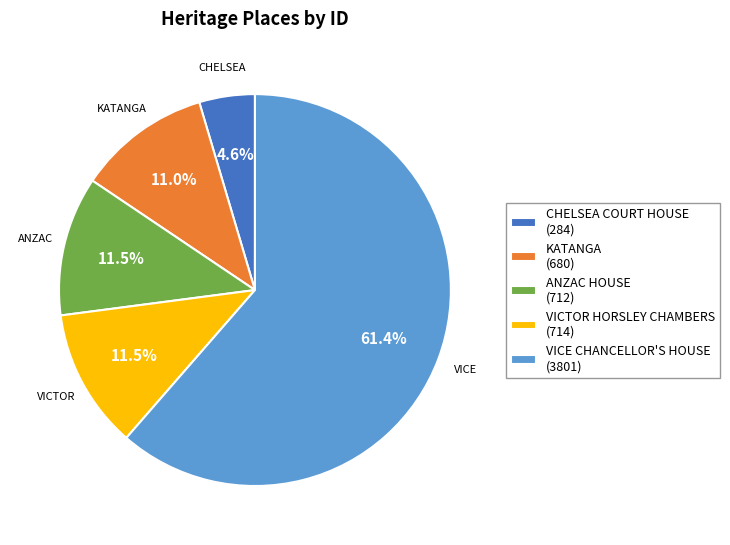

The VICTOR HORSLEY CHAMBERS slice represents 2% of the pie. True or false?

False